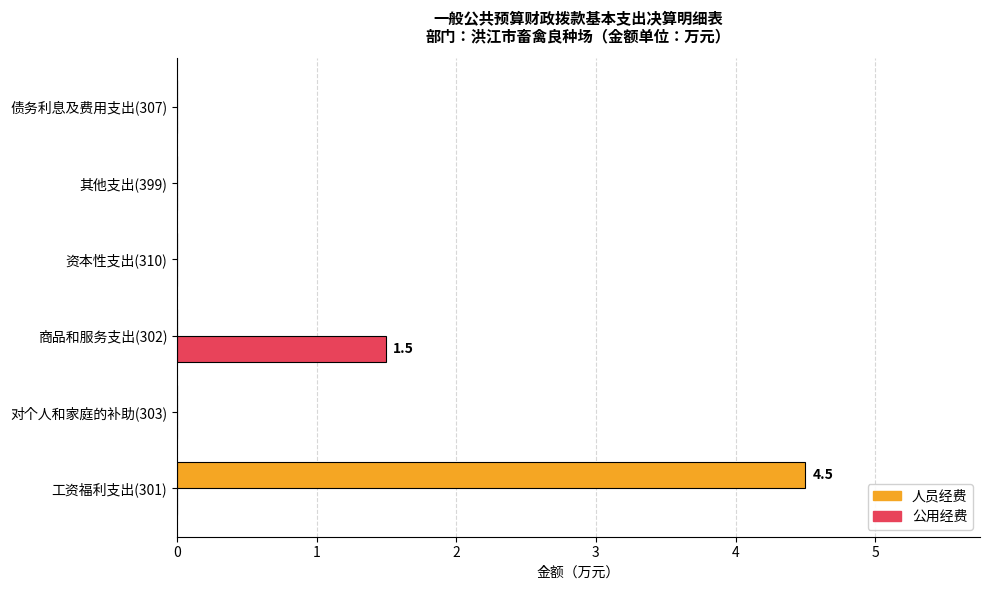

Which series has the largest total across all categories?

人员经费